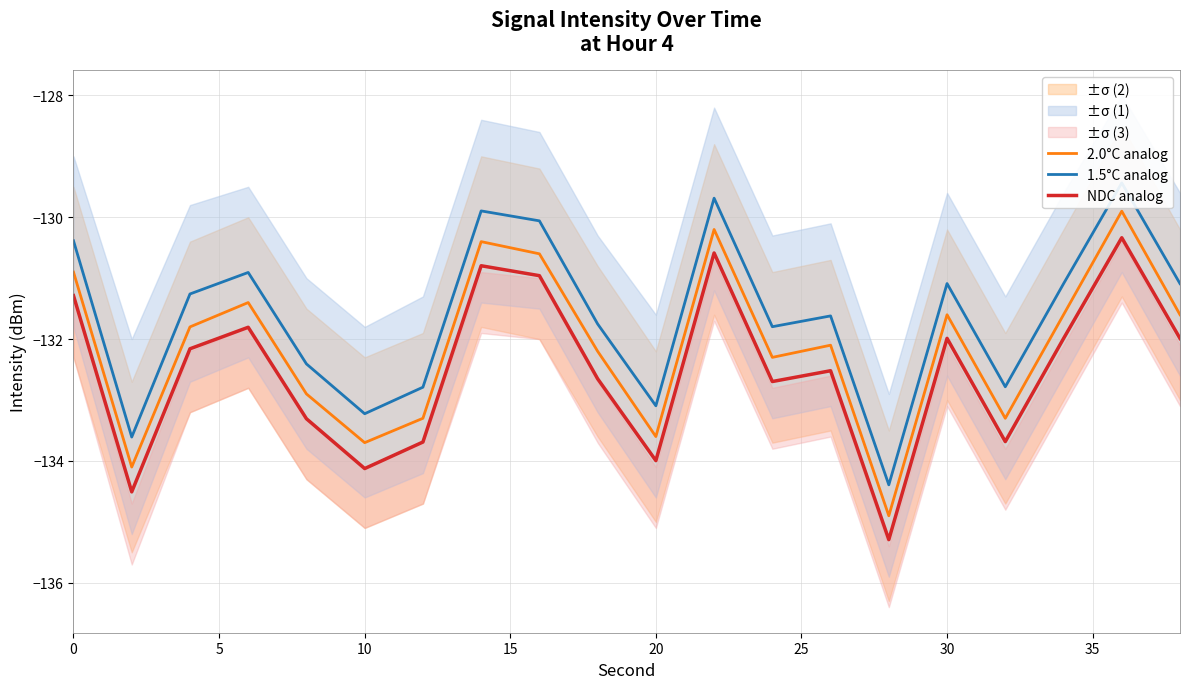

What are all the series names shown in the legend?

2.0°C analog, 1.5°C analog, NDC analog